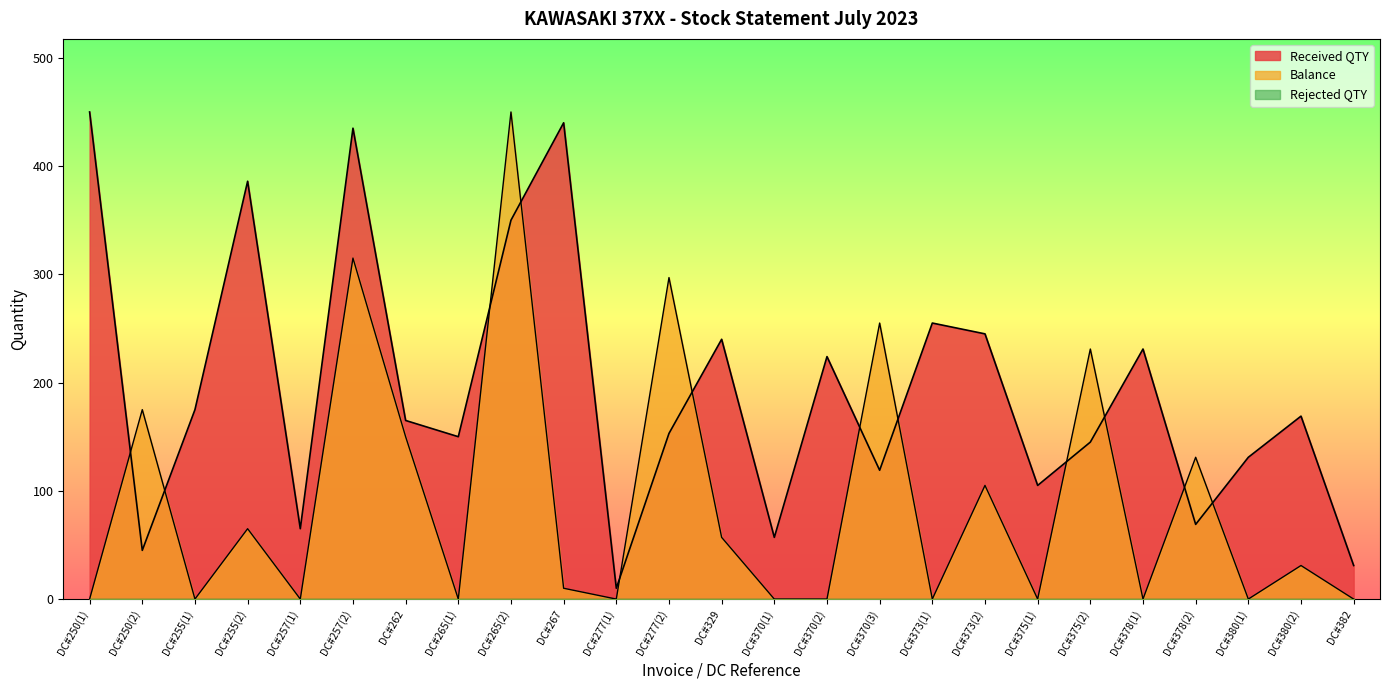

Which series has the largest total across all categories?

Received QTY